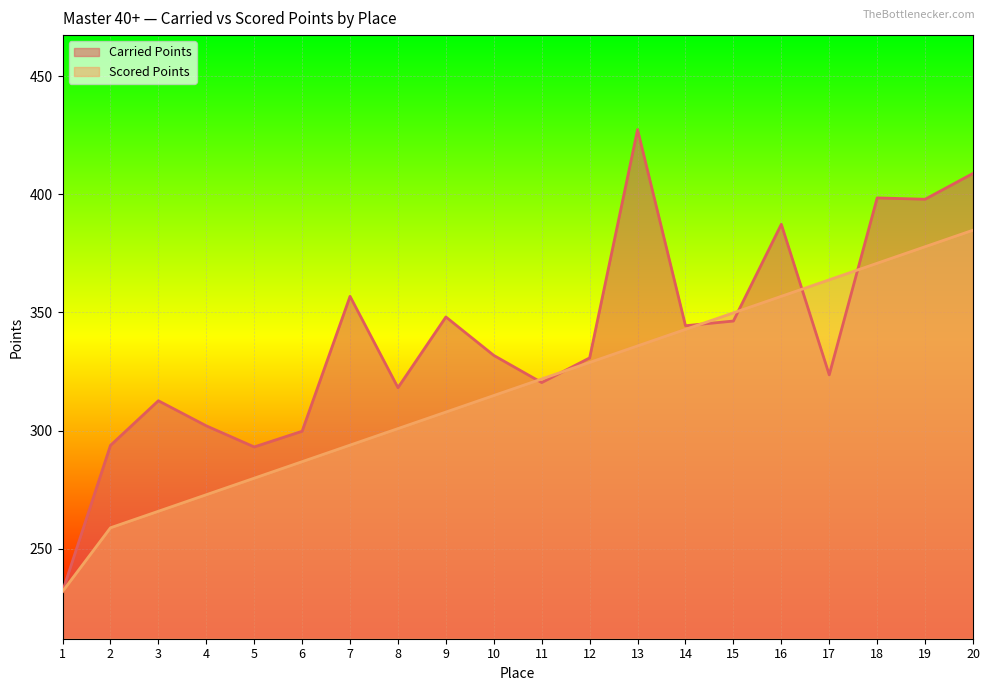

How many lines are shown in the chart?

2